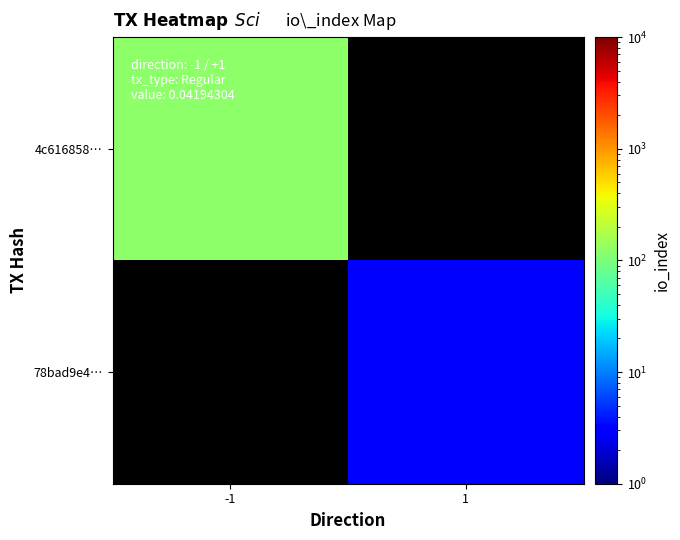

Is the value of 4c616858… at 1 greater than the value of 78bad9e4… at 1?

No